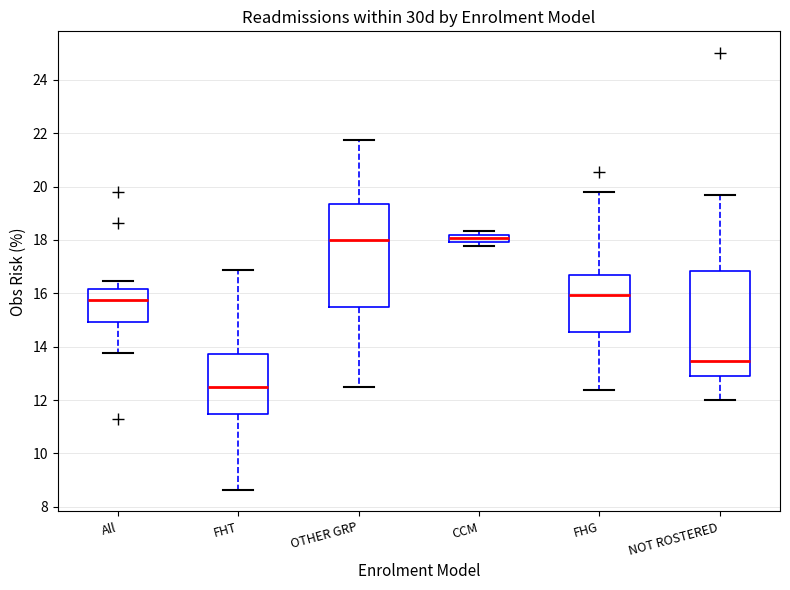

Where is the lower edge of the box for CCM on the y-axis? The values are not printed on the chart, so give them approximately, as read against the axis.

18.0